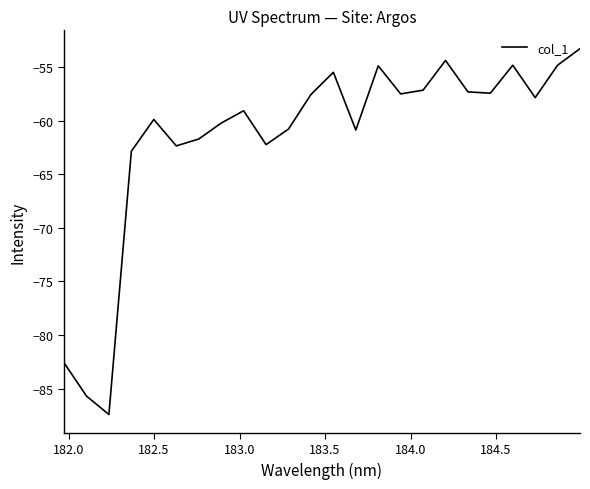

True or false: there are more than 2 points higher than both neighbors.

True